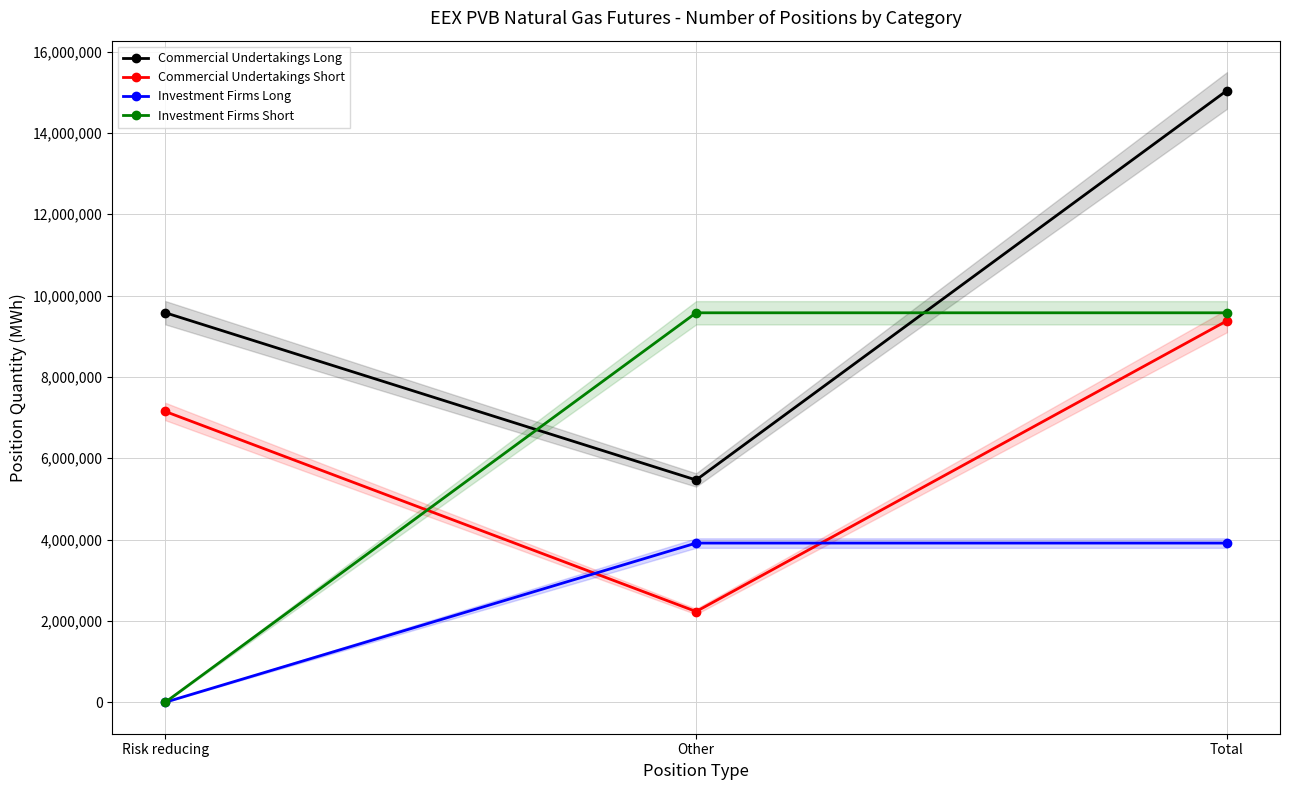

What is the spread (max minus min) of values at Risk reducing?

9578270